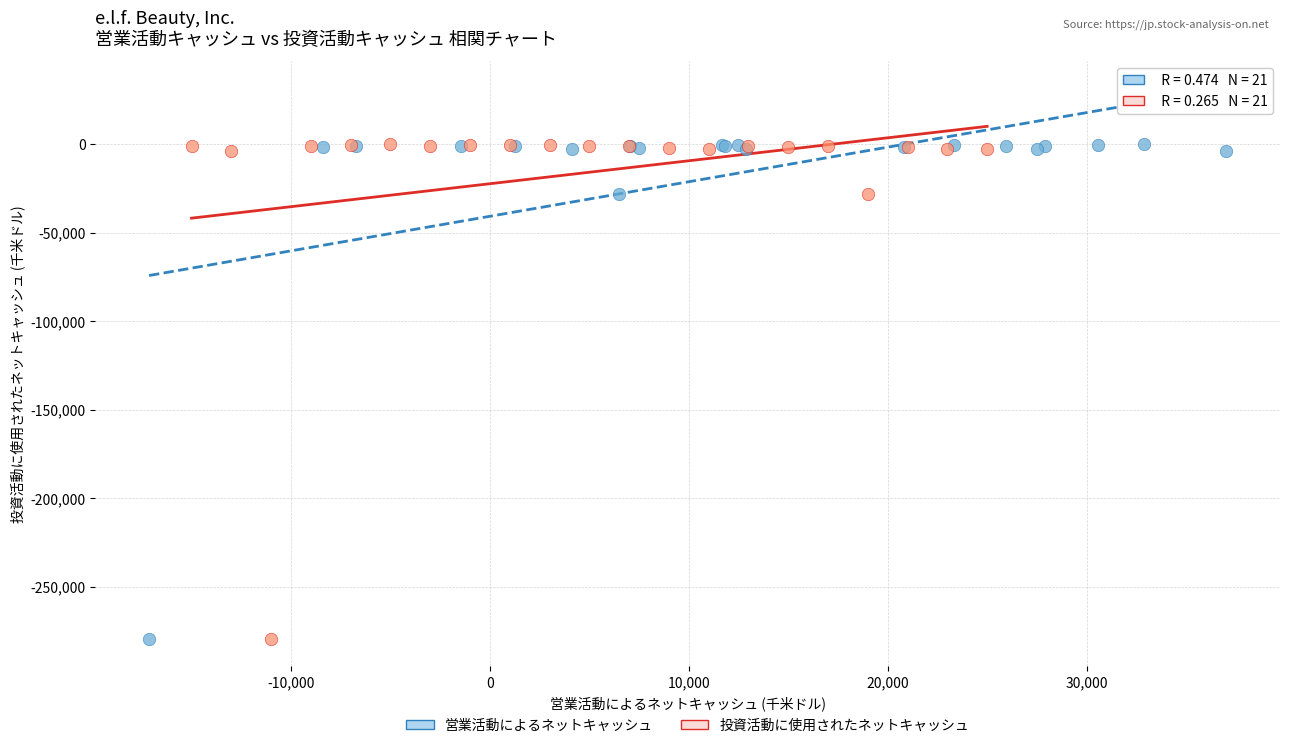

What are all the series names shown in the legend?

営業活動によるネットキャッシュ, 投資活動に使用されたネットキャッシュ